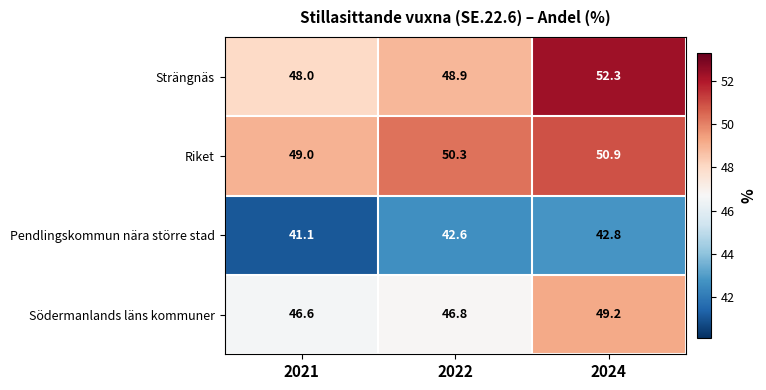

What is the spread (max minus min) of values at 2022?

7.7